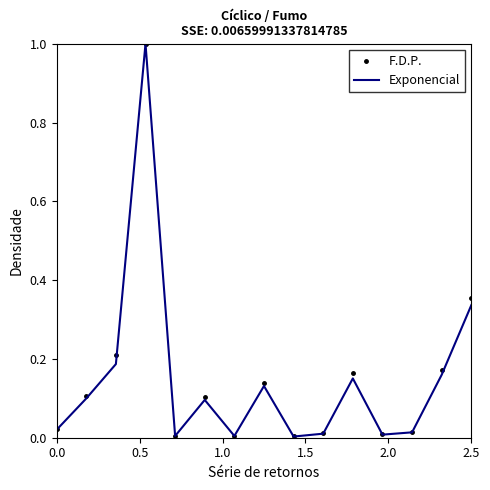

What is the maximum value shown in the chart?

1.0